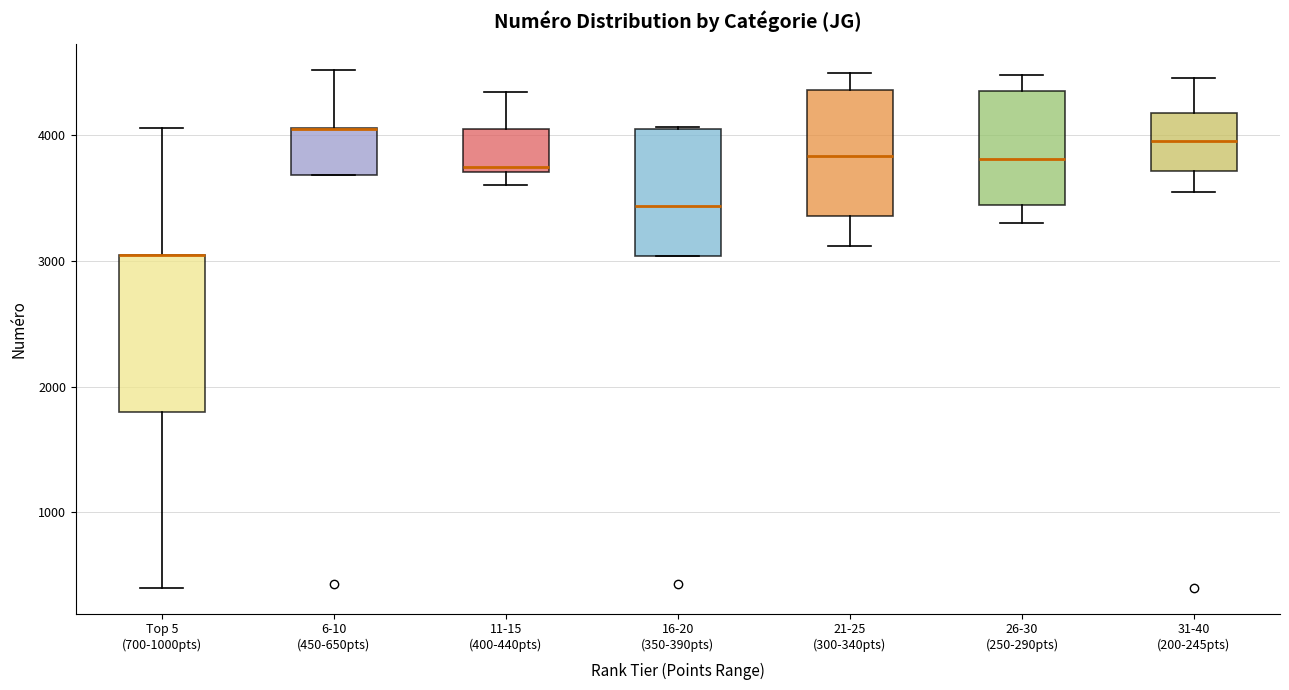

Reading left to right, transcribe this box plot: for each box, give where its median line is, the range the box spans, and where its two whiskers end, as read against the y-axis. The values are not printed on the chart, so give them approximately, as read against the axis.

Top 5 (700-1000pts): median 3100 (drawn on the box's upper edge), box 1800 to 3100, whiskers 400 to 4100
6-10 (450-650pts): median 4100 (drawn on the box's upper edge), box 3700 to 4100, whiskers 3700 to 4500
11-15 (400-440pts): median 3800, box 3700 to 4100, whiskers 3600 to 4300
16-20 (350-390pts): median 3400, box 3000 to 4100, whiskers 3000 to 4100
21-25 (300-340pts): median 3800, box 3400 to 4400, whiskers 3100 to 4500
26-30 (250-290pts): median 3800, box 3400 to 4400, whiskers 3300 to 4500
31-40 (200-245pts): median 4000, box 3700 to 4200, whiskers 3500 to 4500